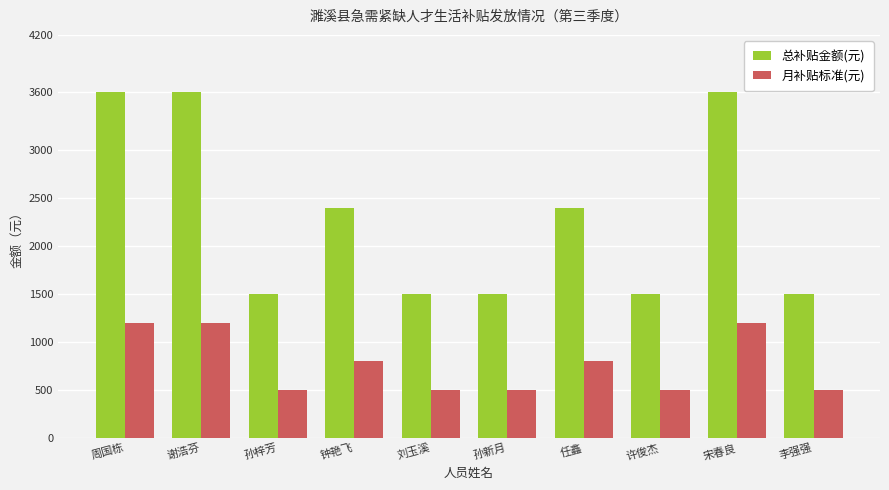

Is it true that 月补贴标准(元) equals 500 at 孙梓芳?

True